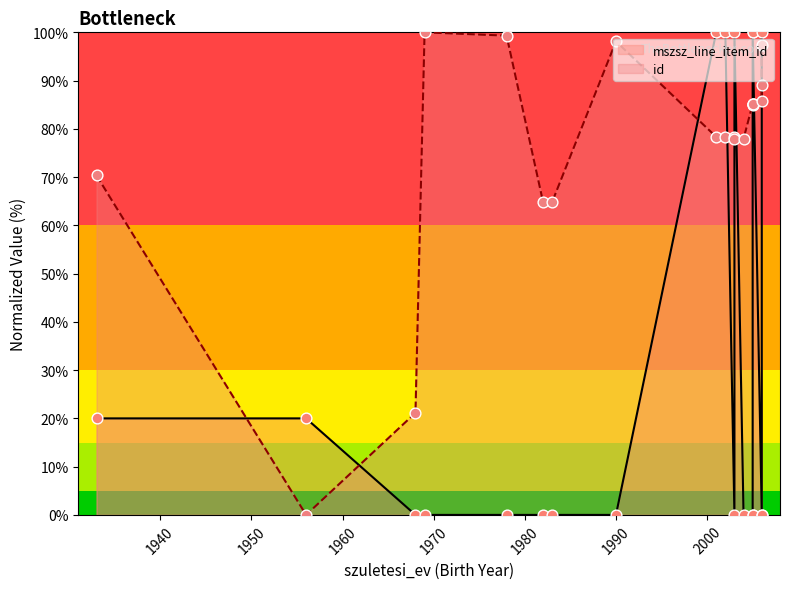

Which series reaches the maximum Y coordinate?

mszsz_line_item_id